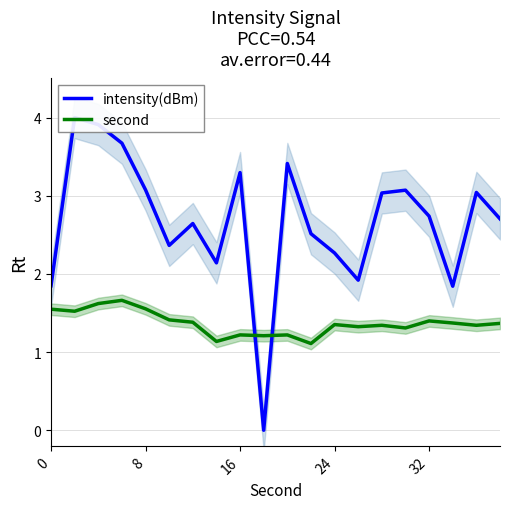

What is the lowest value of the second series?

1.1